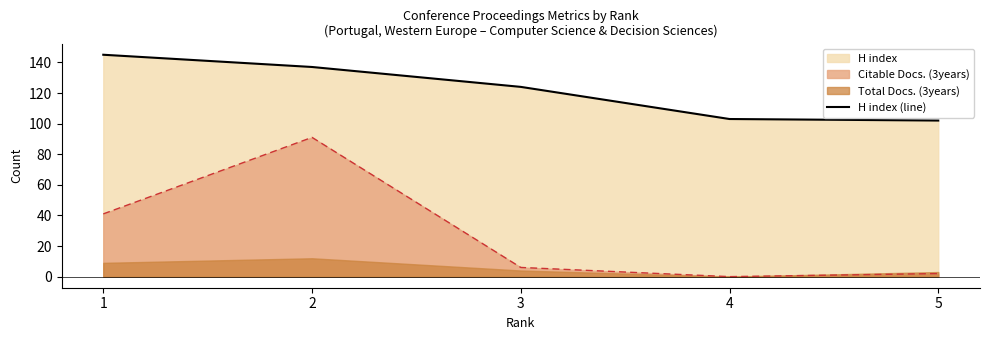

The chart shows a value of 124 at 3. True or false?

True